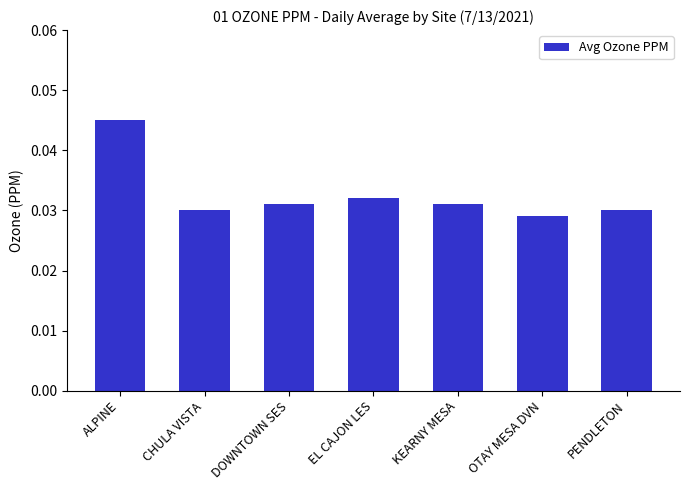

Which label corresponds to the smallest value in the chart?

OTAY MESA DVN